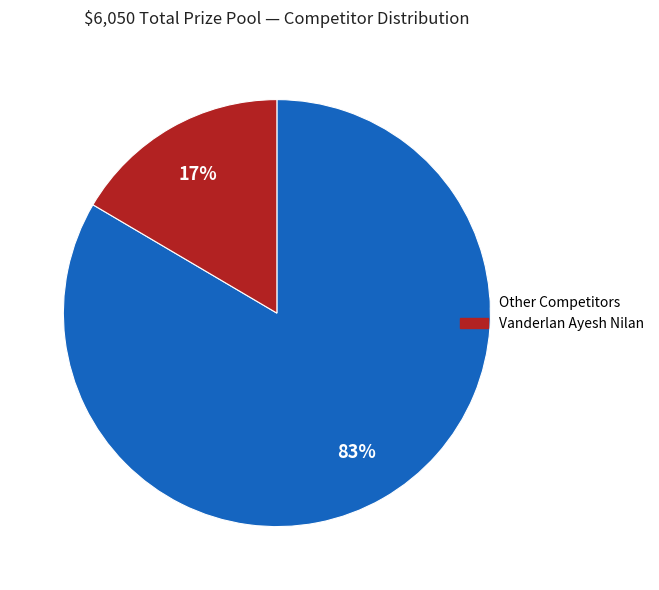

To the nearest percent, what is the average slice percentage?

50%